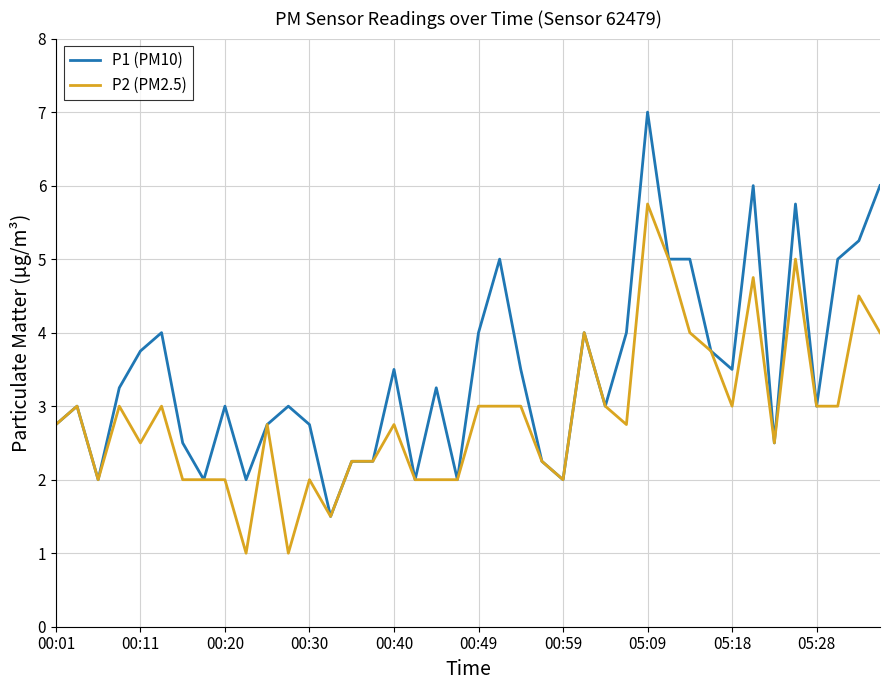

Which series has the largest total across all categories?

P1 (PM10)